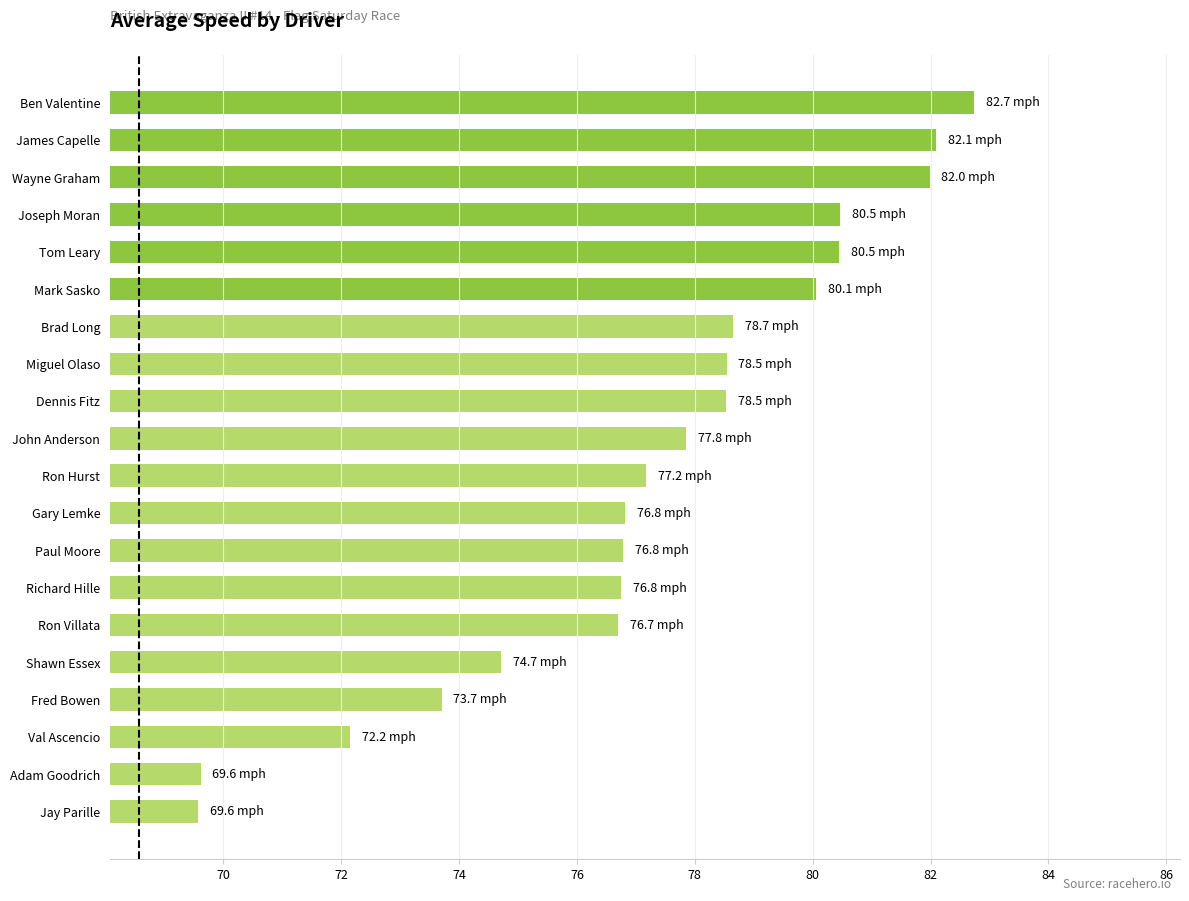

What is the greatest value displayed?

82.7